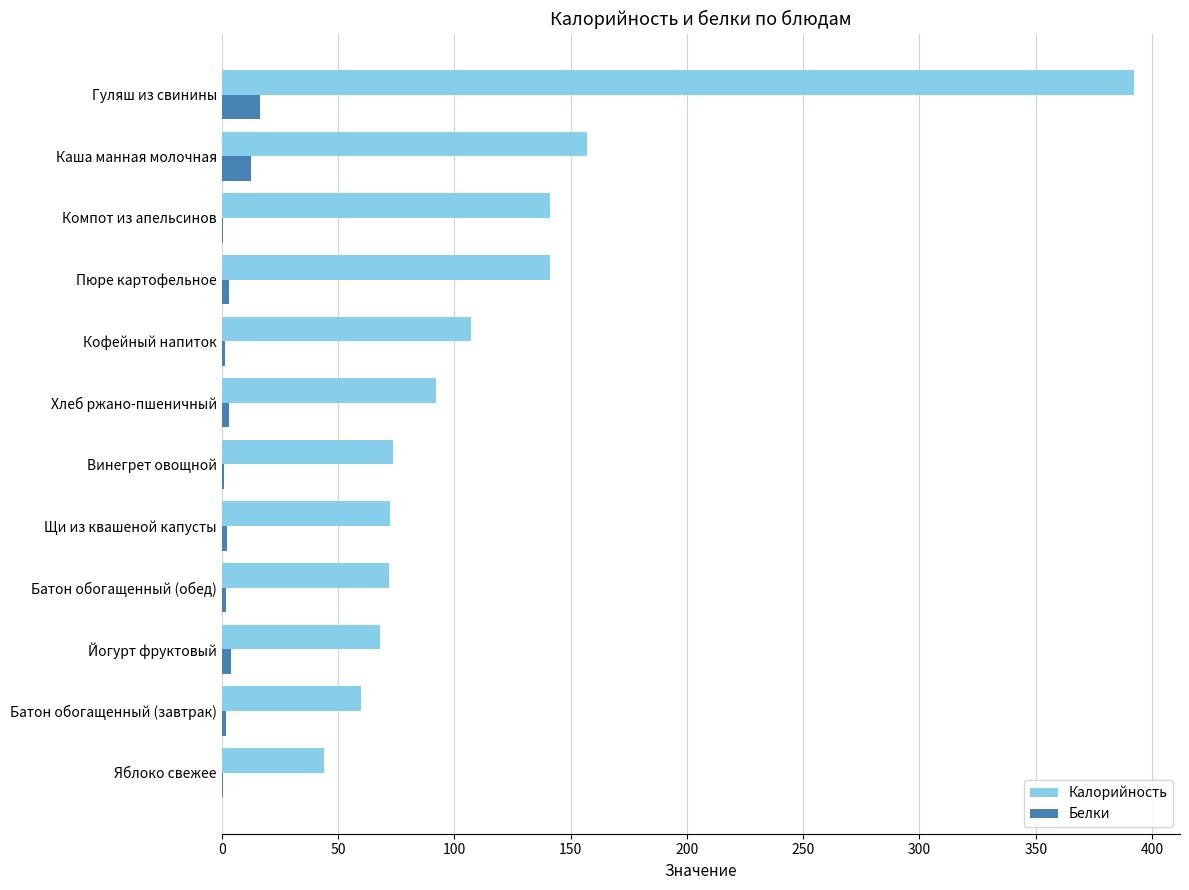

What is the highest value of the Белки series?

16.3